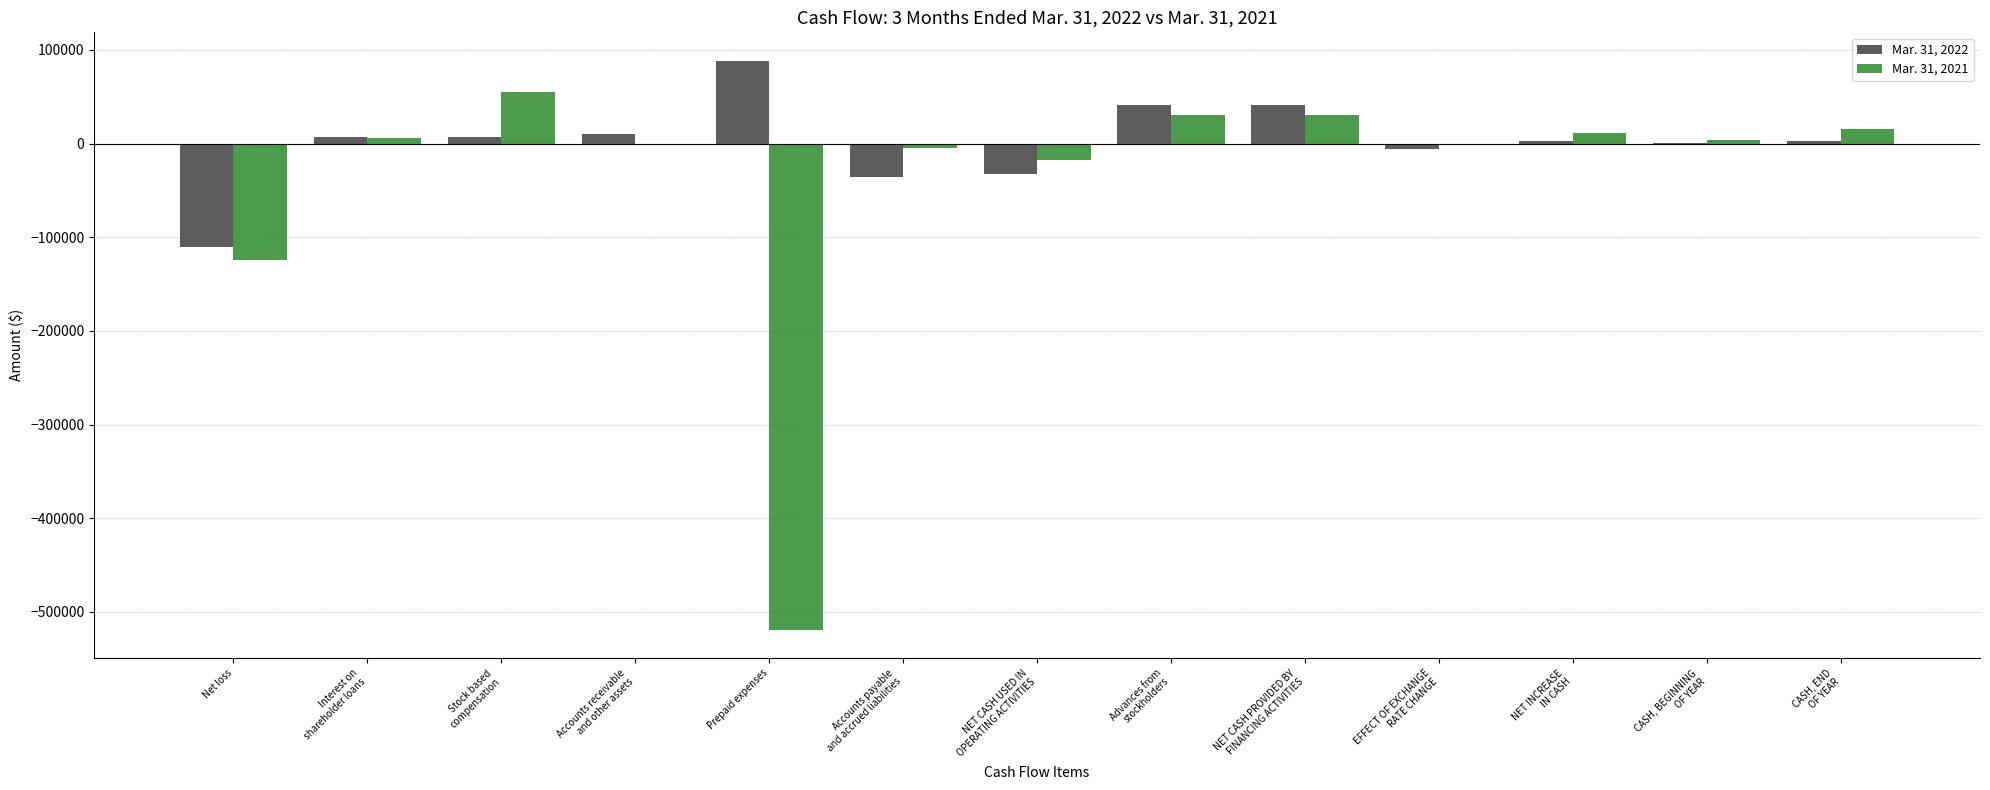

How many groups of bars are there?

13